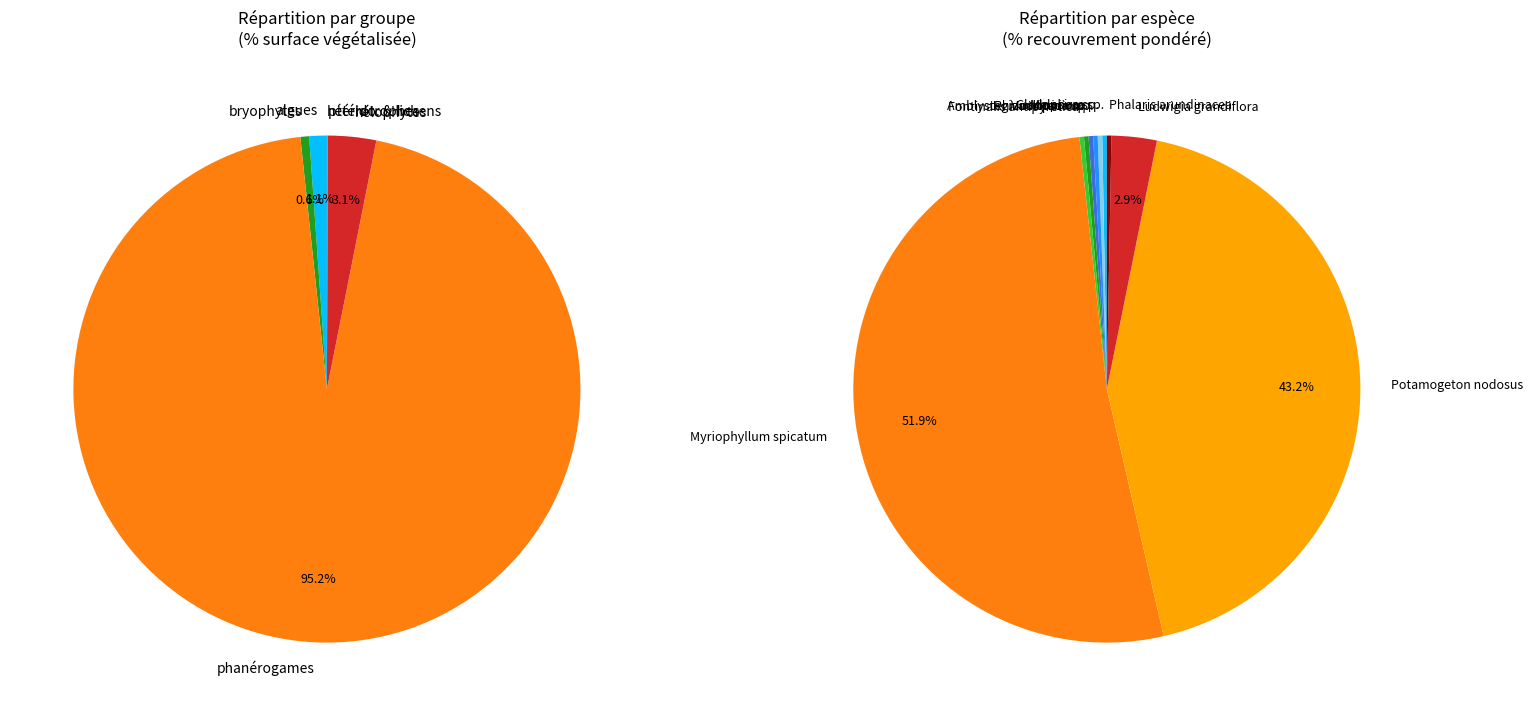

Is there a majority slice in this chart?

Yes